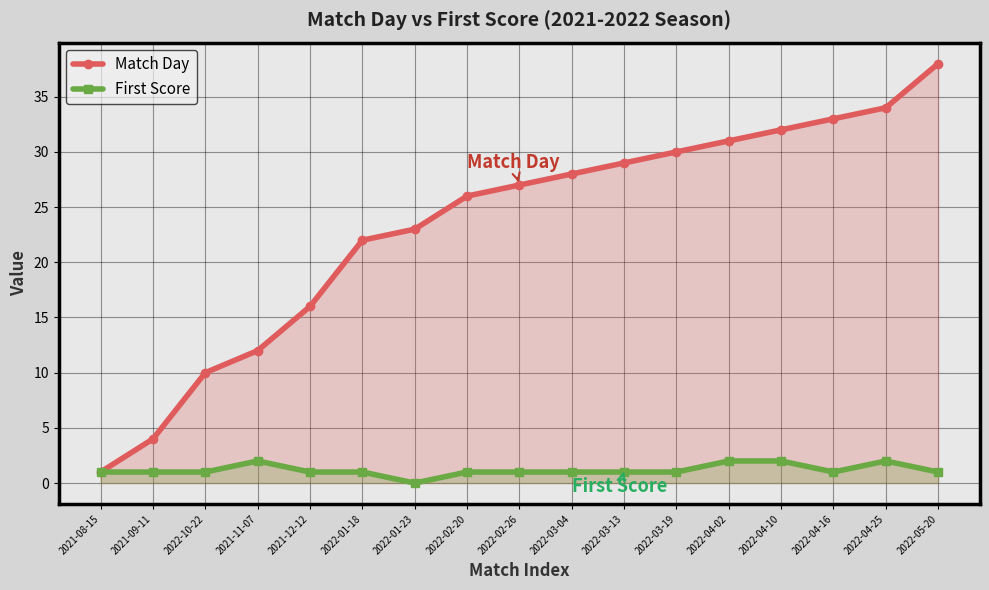

What is the difference between the maximum and second lowest values in the First Score series?

1